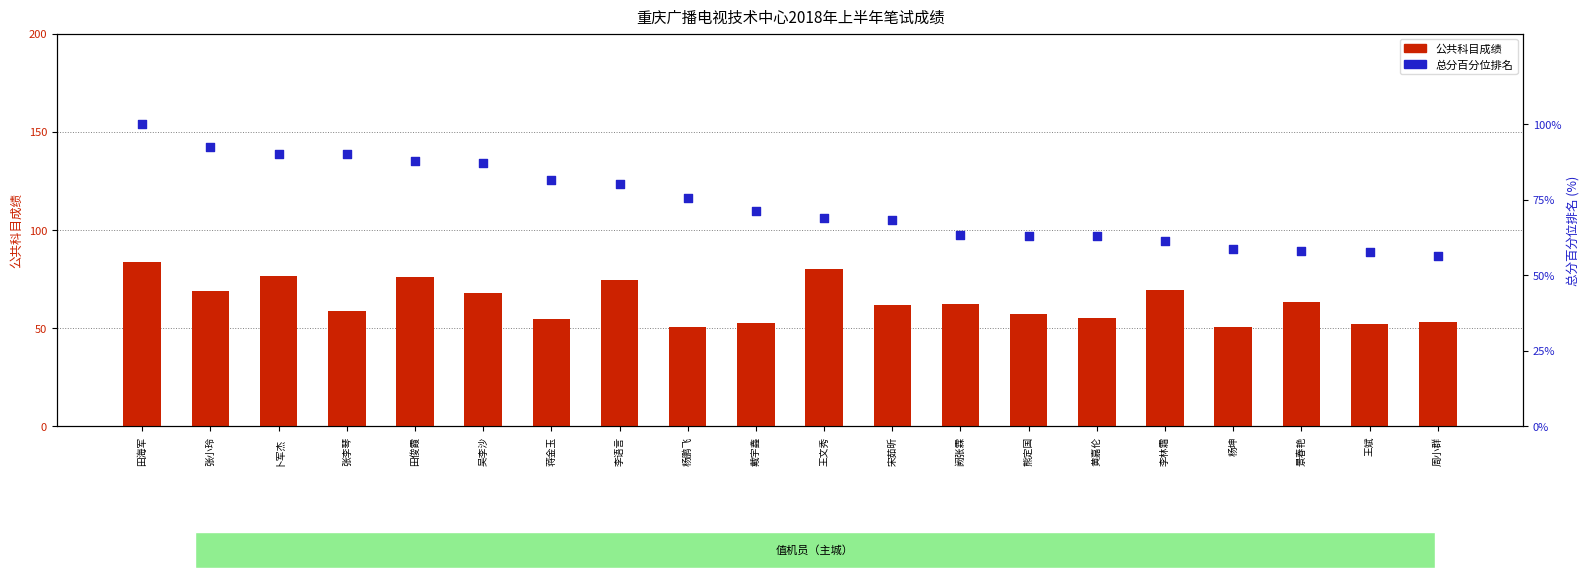

Which series contains the highest Y value?

总分百分位排名